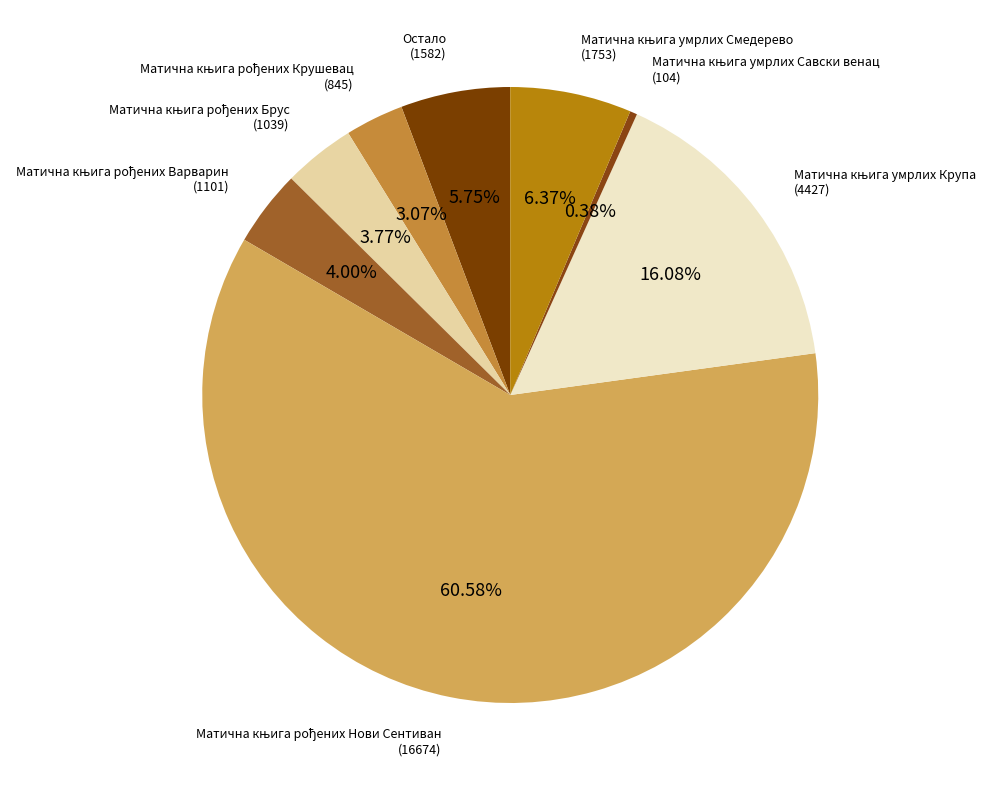

How many slices are in this pie chart?

8